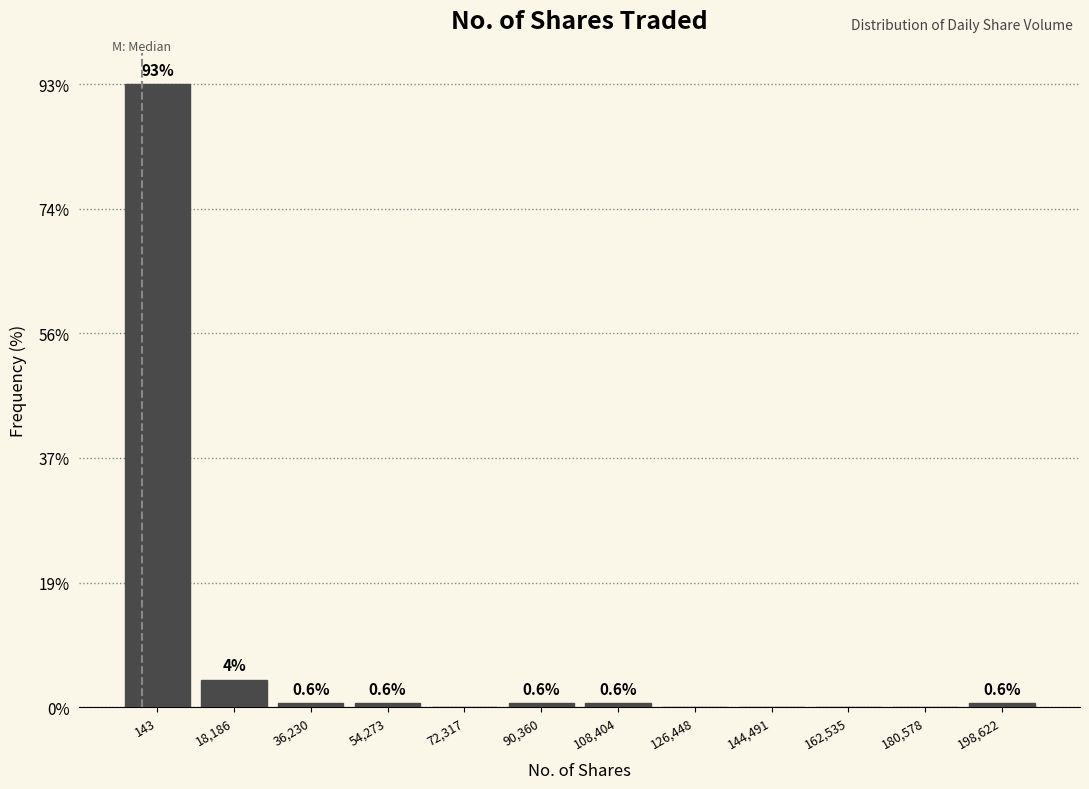

Reading right to left, what are all the values shown in this chart?

198,622=0.6	180,578=0.0	162,535=0.0	144,491=0.0	126,448=0.0	108,404=0.6	90,360=0.6	72,317=0.0	54,273=0.6	36,230=0.6	18,186=4.1	143=92.9